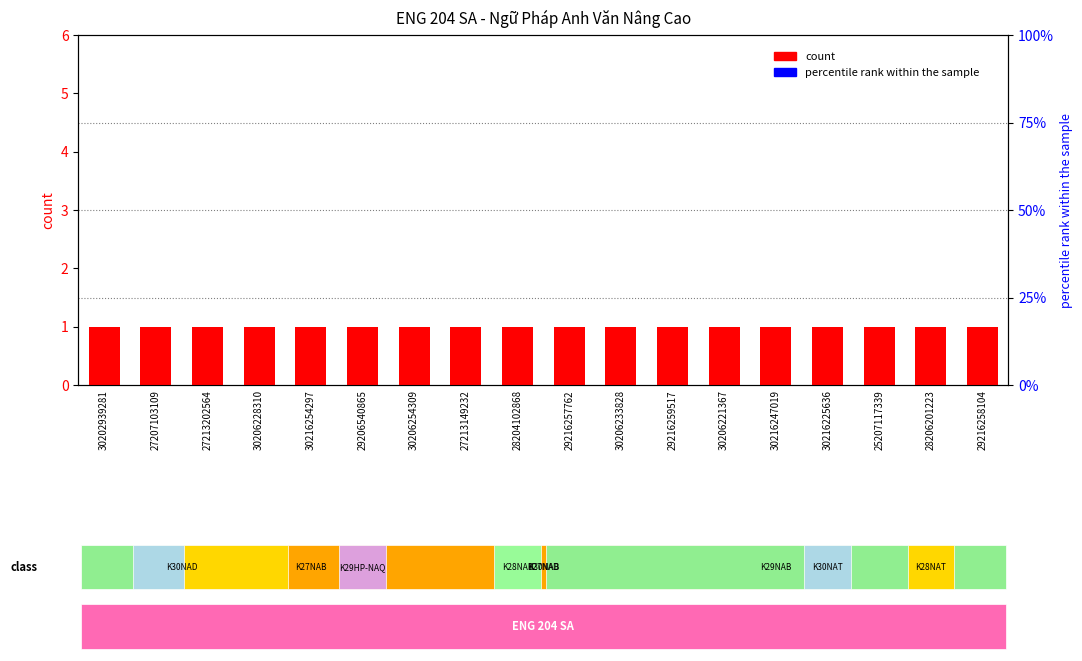

At which category is the sum across all series the highest?

30202939281